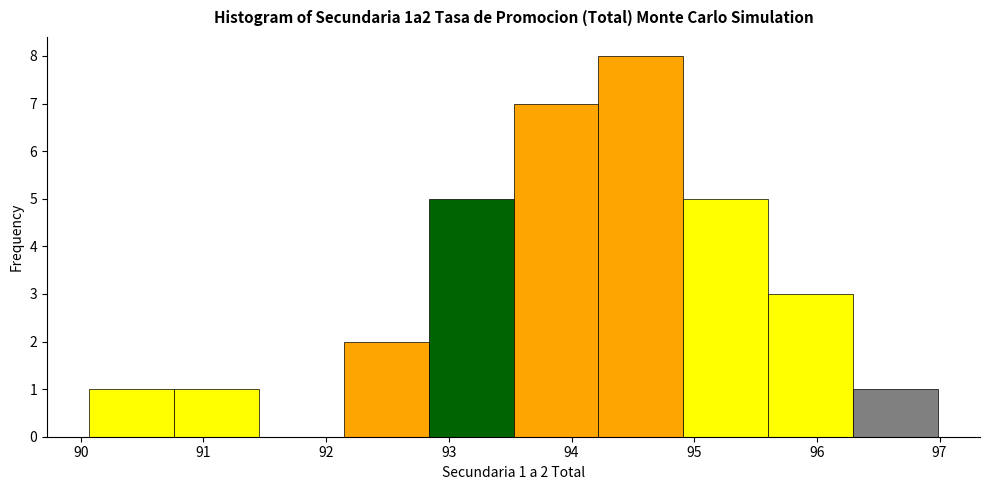

Over which range of the x-axis is the bar tallest?

94.2 to 94.9